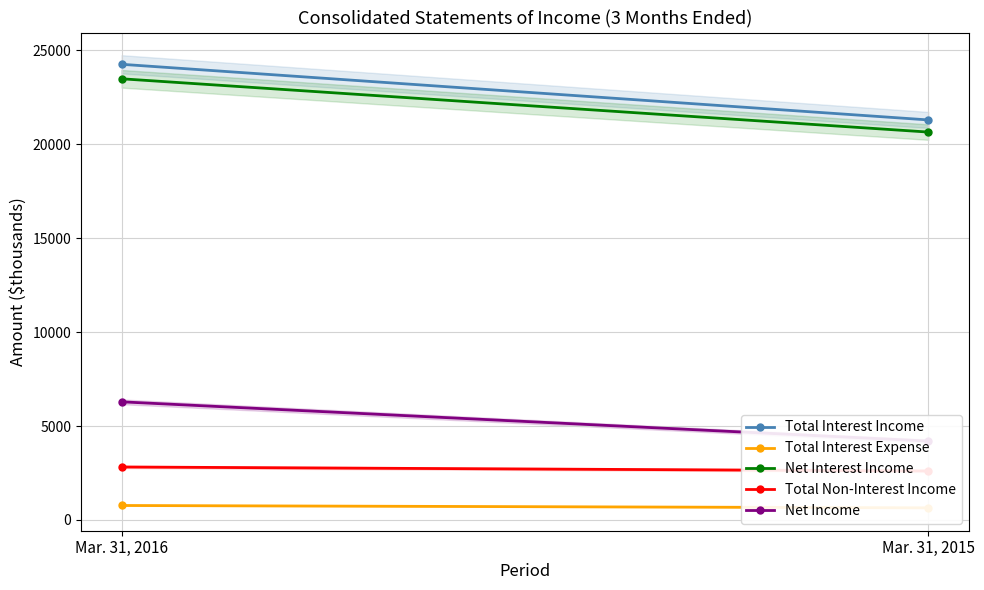

Which series has the largest range (max minus min)?

Total Interest Income